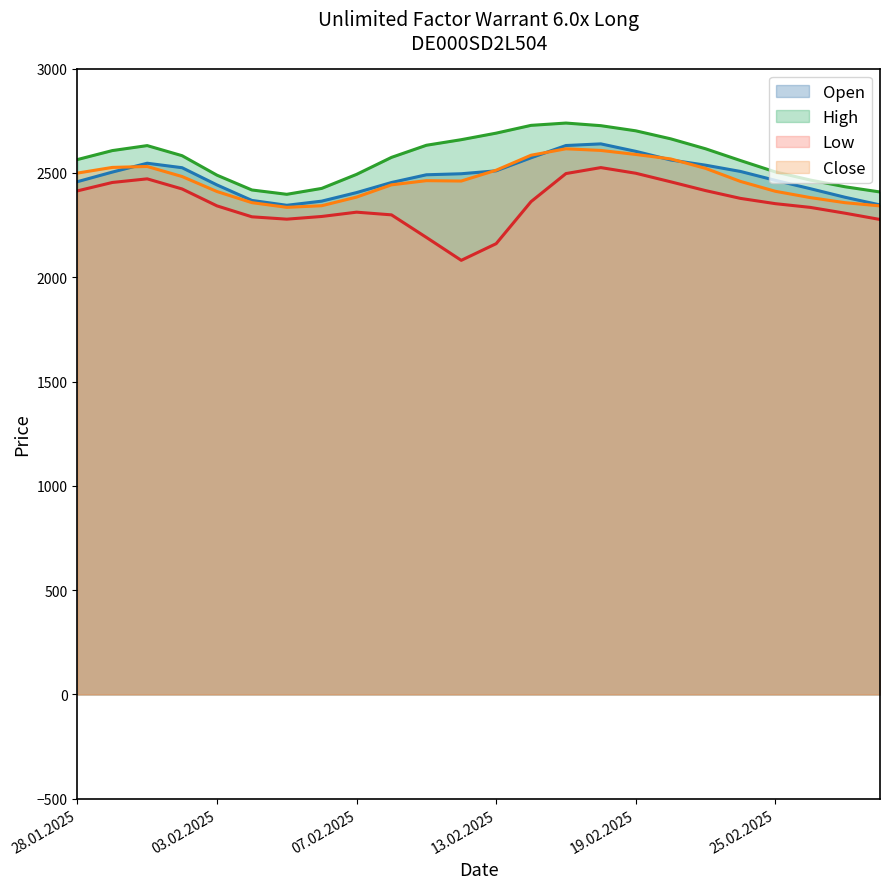

What value does the Open series have at 13.02.2025?

2510.2